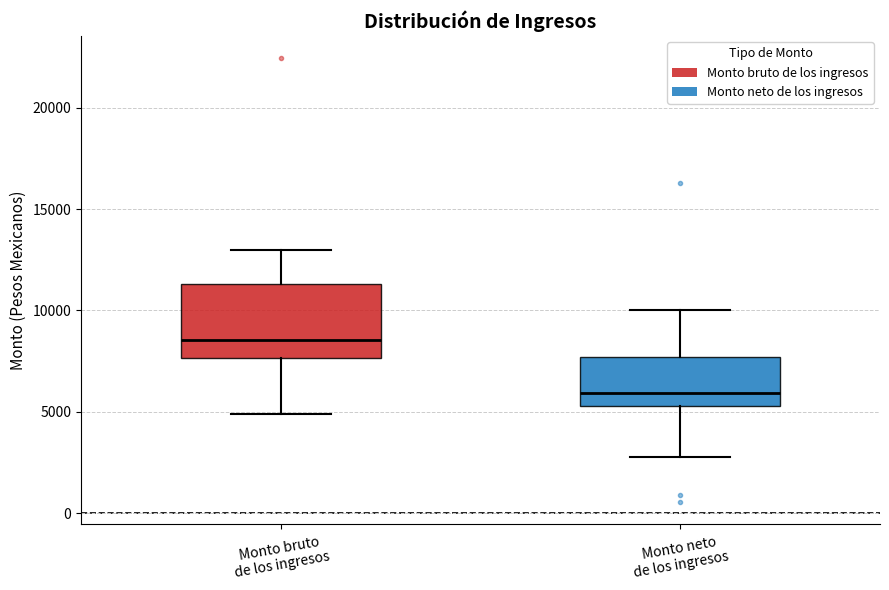

Comparing the boxes themselves (not the whiskers), which one is the tallest?

Monto bruto de los ingresos